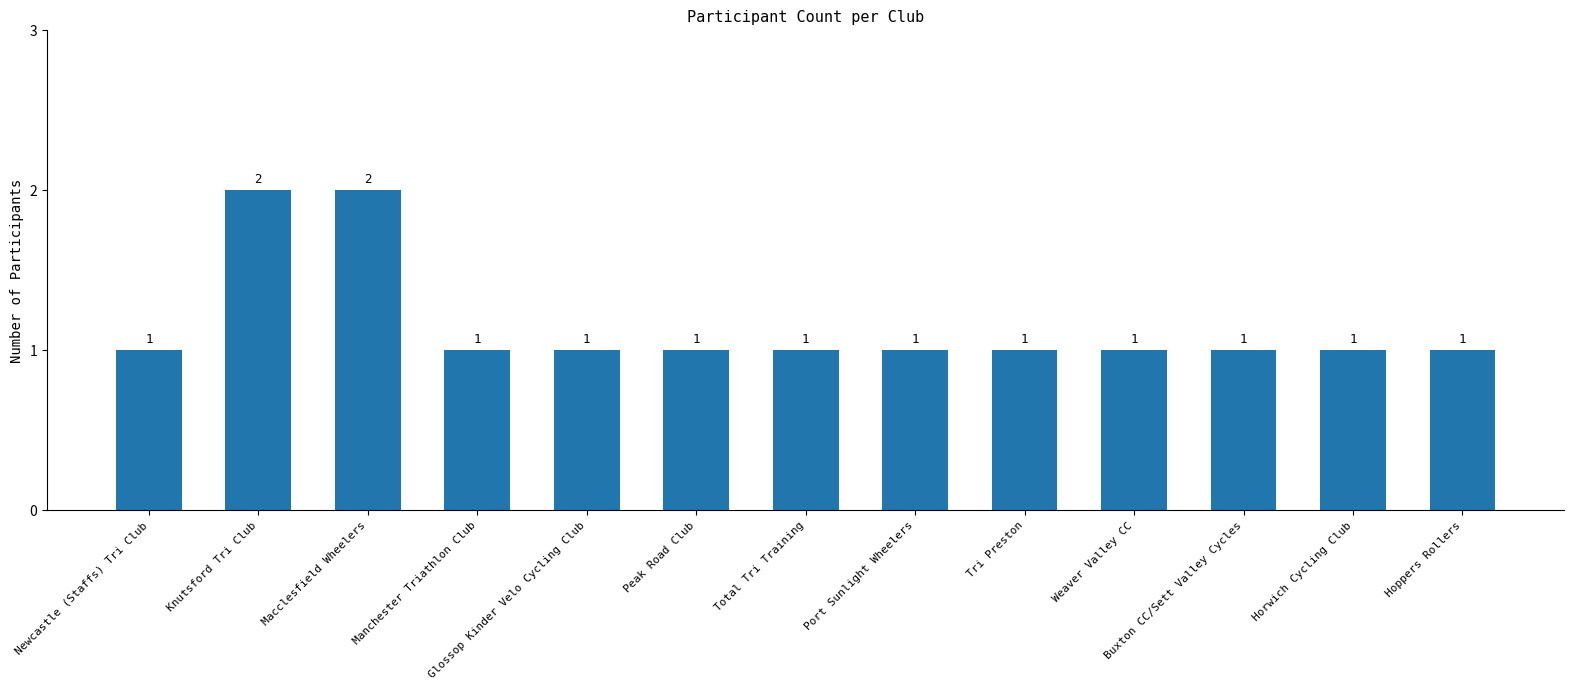

What is the label of the 3rd bar from the left?

Macclesfield Wheelers